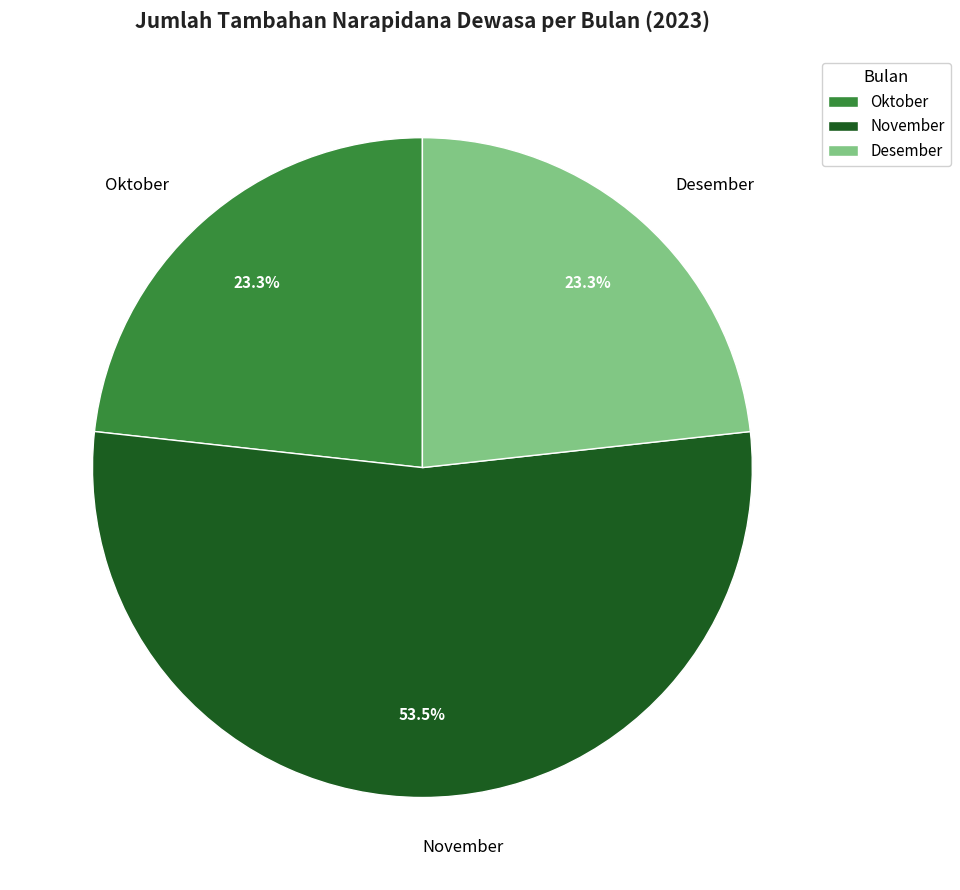

What is the ratio of the value at November to the value at Oktober?

2.3